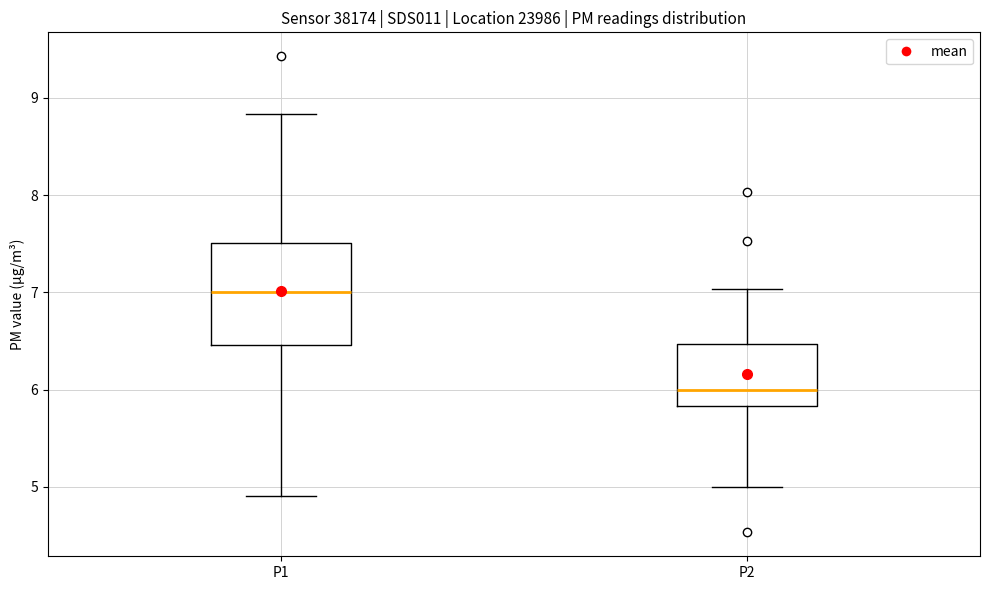

Where does the upper whisker of the box for P2 end on the y-axis? The values are not printed on the chart, so give them approximately, as read against the axis.

7.0